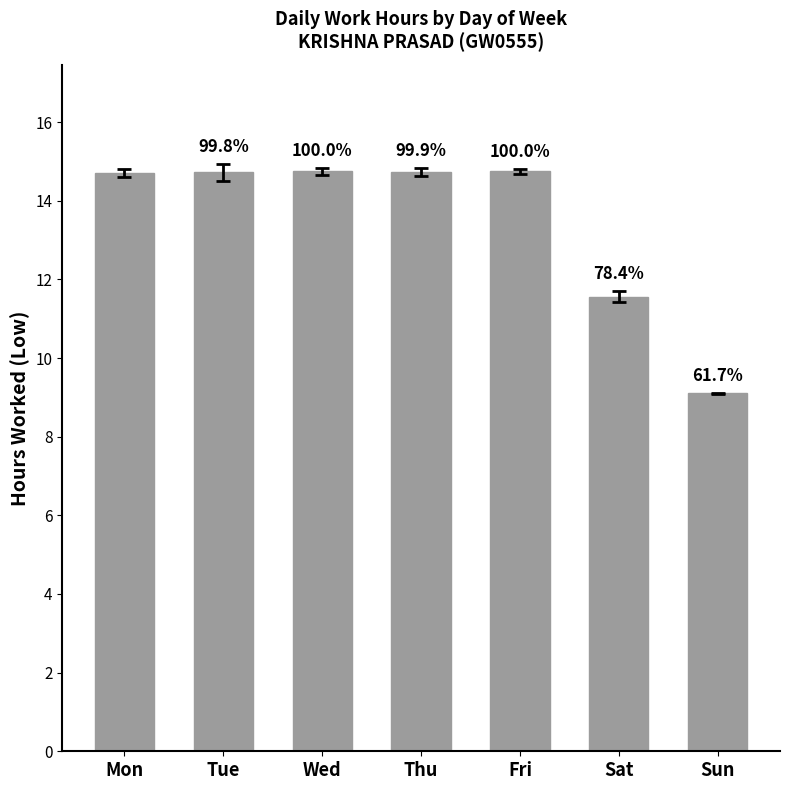

How many bars are there in total?

7